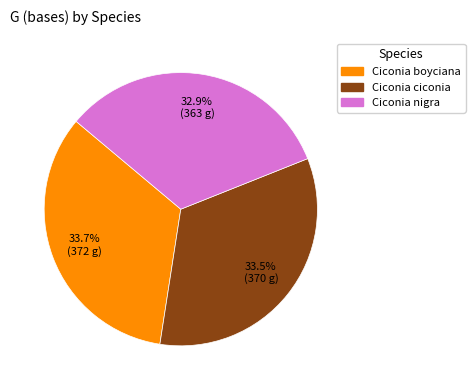

Combined, do Ciconia nigra and Ciconia ciconia account for over 50%?

Yes